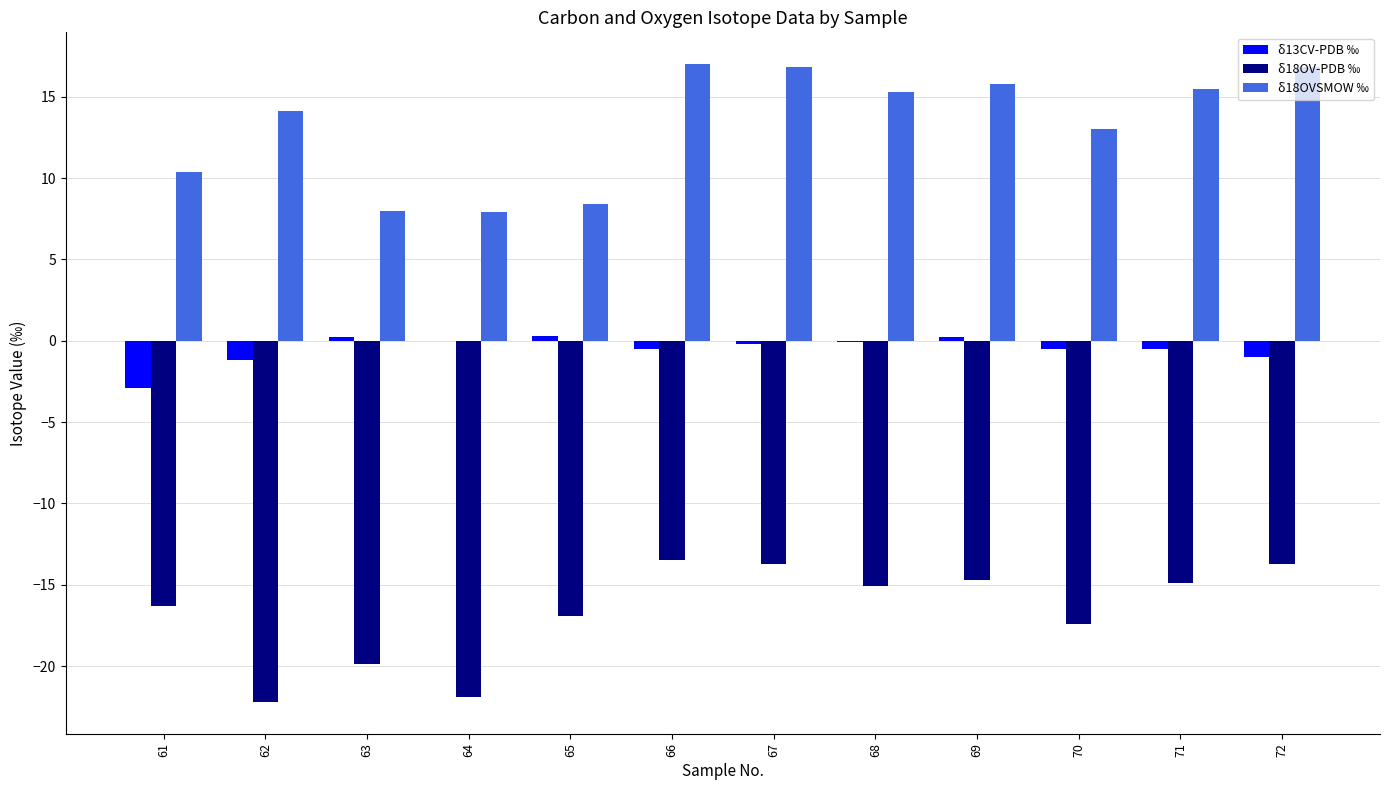

Where does the δ13CV-PDB ‰ series first go above 0?

63